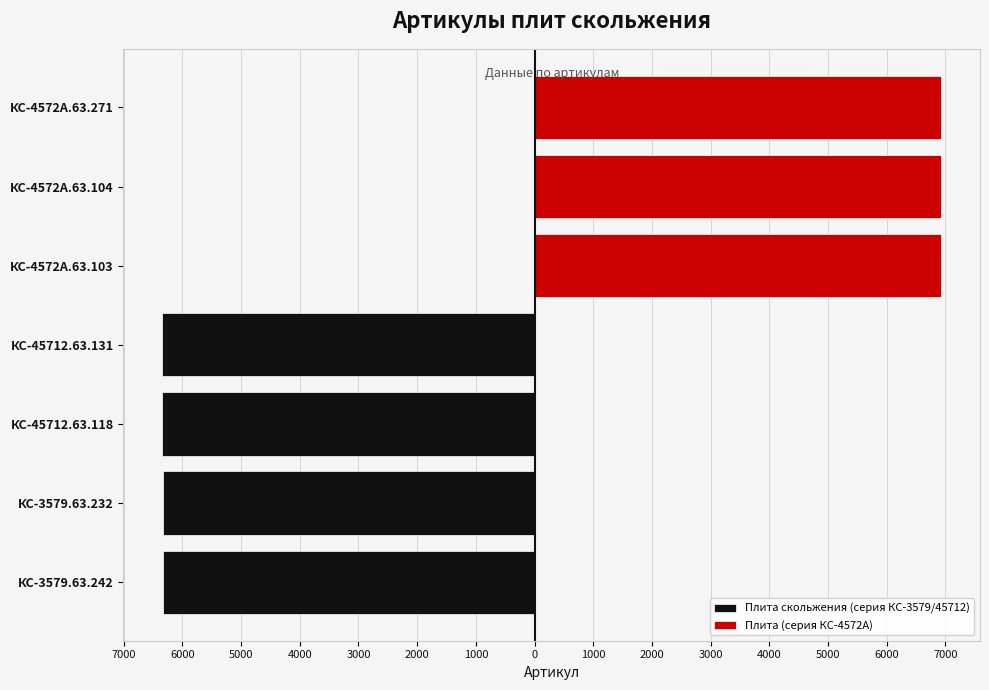

The Плита (серия КС-4572А) series shows 0 at КС-3579.63.242. True or false?

True